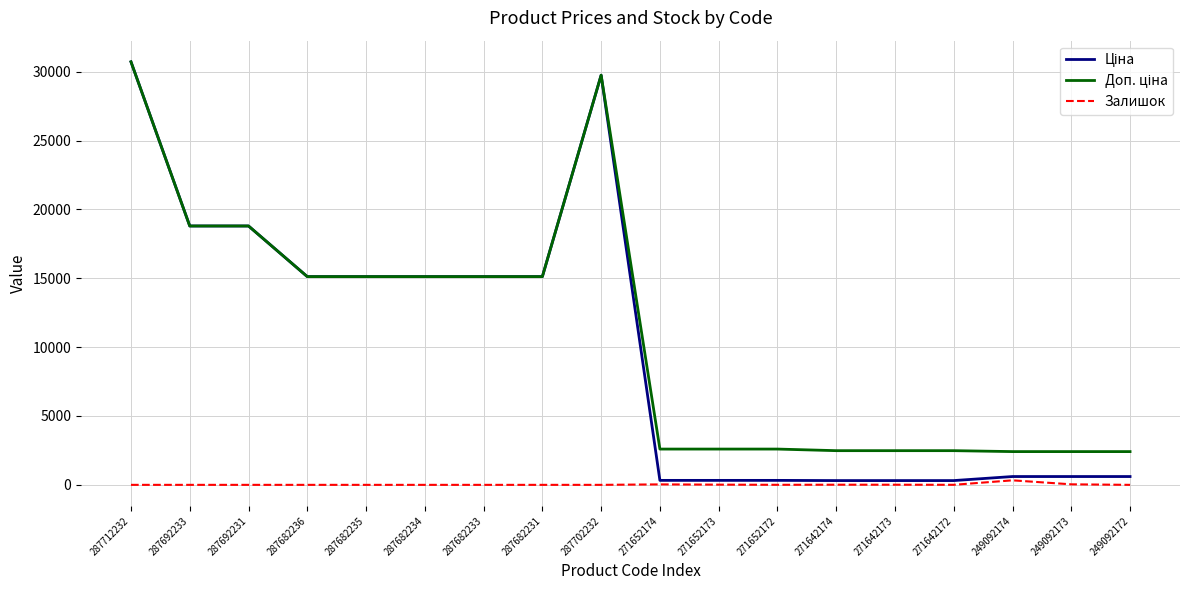

Which category has the highest value across all series?

287712232